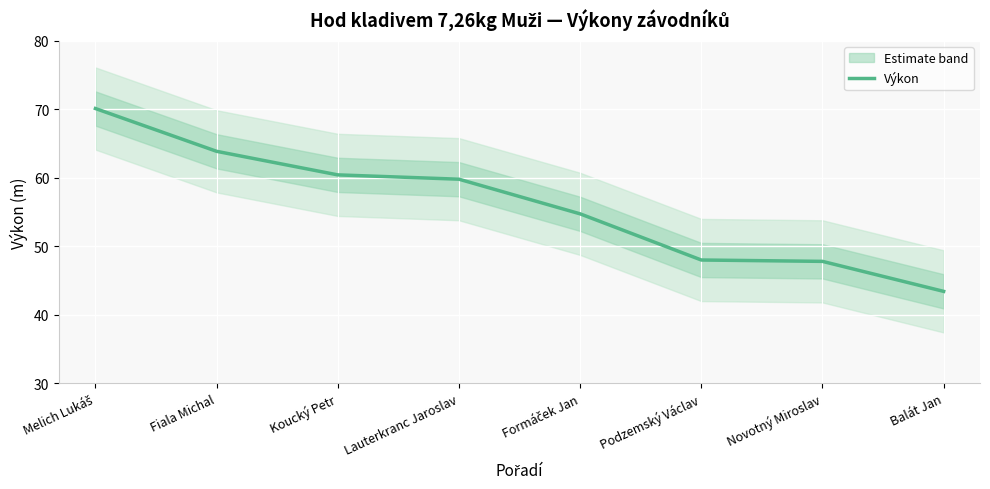

True or false: there are more than 1 points higher than both neighbors.

False